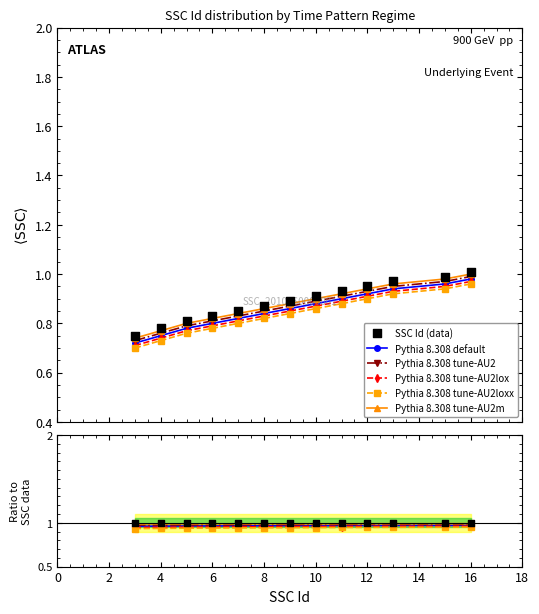

Which series has the largest total across all categories?

SSC Id (data)